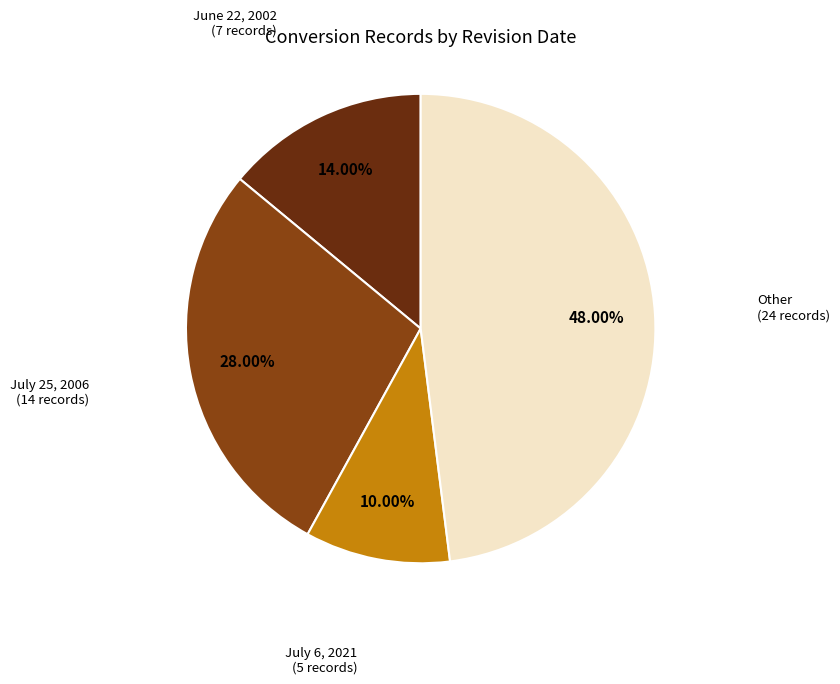

How many segments does this pie chart have?

4